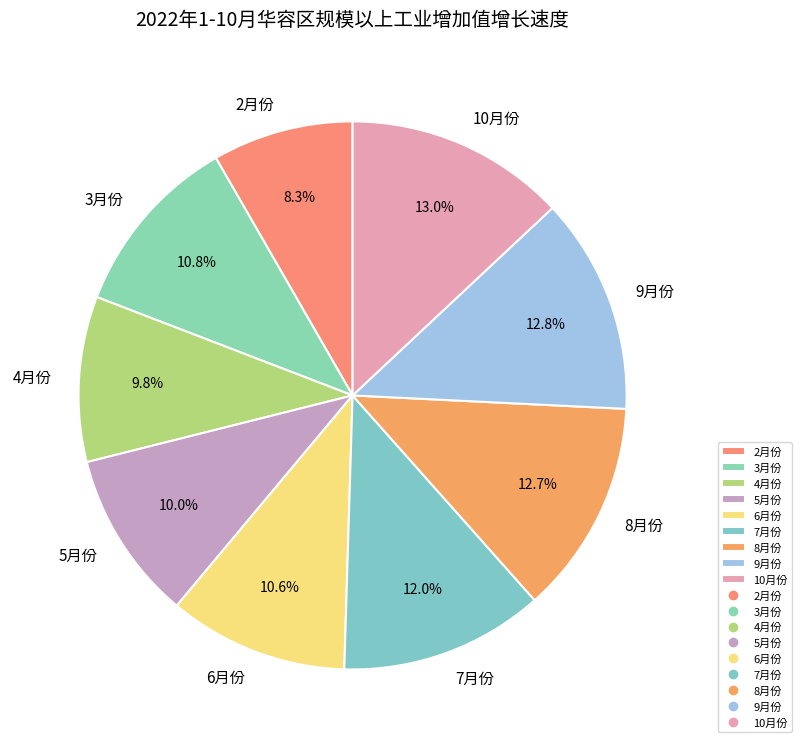

True or false: 6月份 accounts for 11% of the total.

True